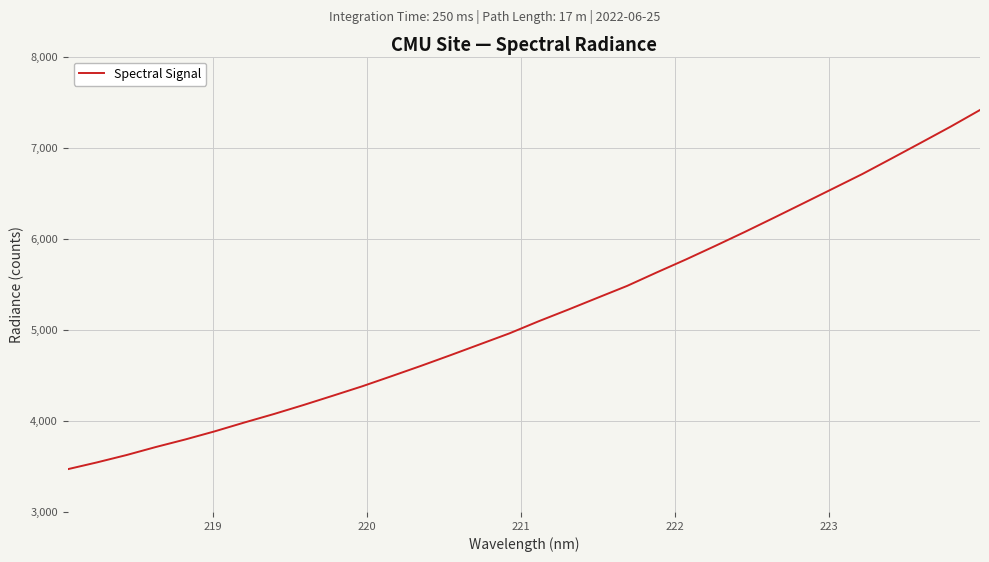

What is the smallest value displayed?

3469.4